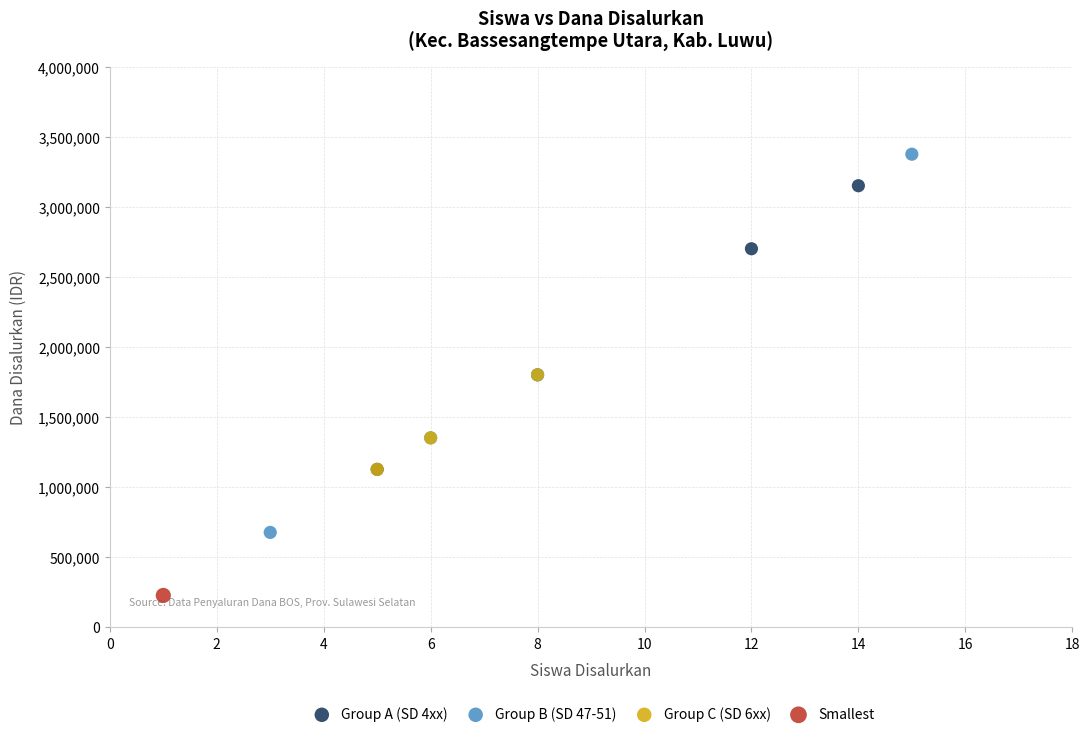

What are all the series names shown in the legend?

Group A (SD 4xx), Group B (SD 47-51), Group C (SD 6xx), Smallest